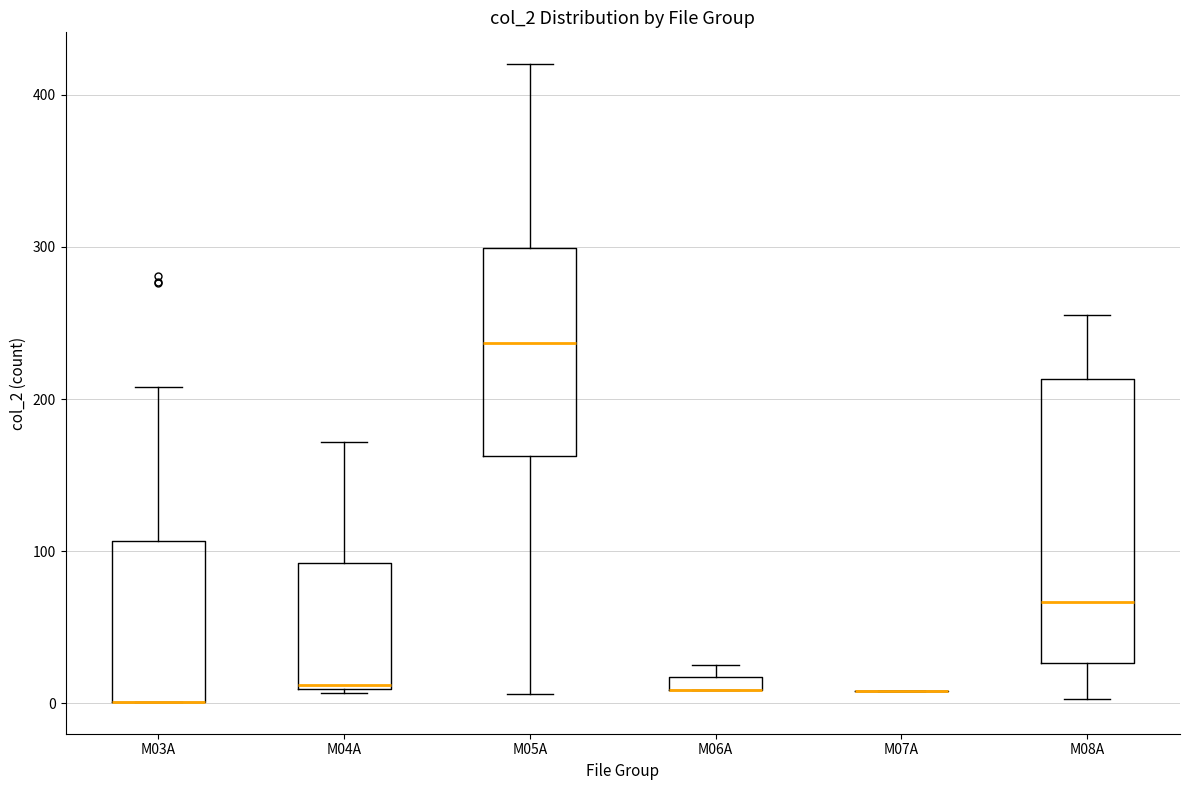

Comparing the boxes themselves (not the whiskers), which one is the tallest?

M08A